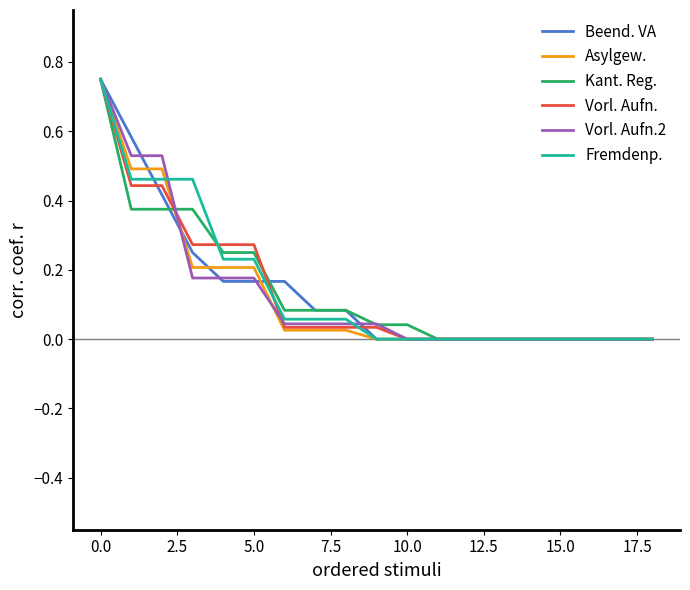

Reading right to left, what are all the values shown in this chart?

BE(: 0.0	0.0	0.0	0.0	0.0	0.0	0.0	0.0	0.0	0.0	0.1	0.1	0.2	0.2	0.2	0.2	0.4	0.6	0.8
AS(: 0.0	0.0	0.0	0.0	0.0	0.0	0.0	0.0	0.0	0.0	0.0	0.0	0.0	0.2	0.2	0.2	0.5	0.5	0.8
KA(: 0.0	0.0	0.0	0.0	0.0	0.0	0.0	0.0	0.0	0.0	0.1	0.1	0.1	0.2	0.2	0.4	0.4	0.4	0.8
VO(: 0.0	0.0	0.0	0.0	0.0	0.0	0.0	0.0	0.0	0.0	0.0	0.0	0.0	0.3	0.3	0.3	0.4	0.4	0.8
VOA: 0.0	0.0	0.0	0.0	0.0	0.0	0.0	0.0	0.0	0.0	0.0	0.0	0.0	0.2	0.2	0.2	0.5	0.5	0.8
FRR: 0.0	0.0	0.0	0.0	0.0	0.0	0.0	0.0	0.0	0.0	0.1	0.1	0.1	0.2	0.2	0.5	0.5	0.5	0.8